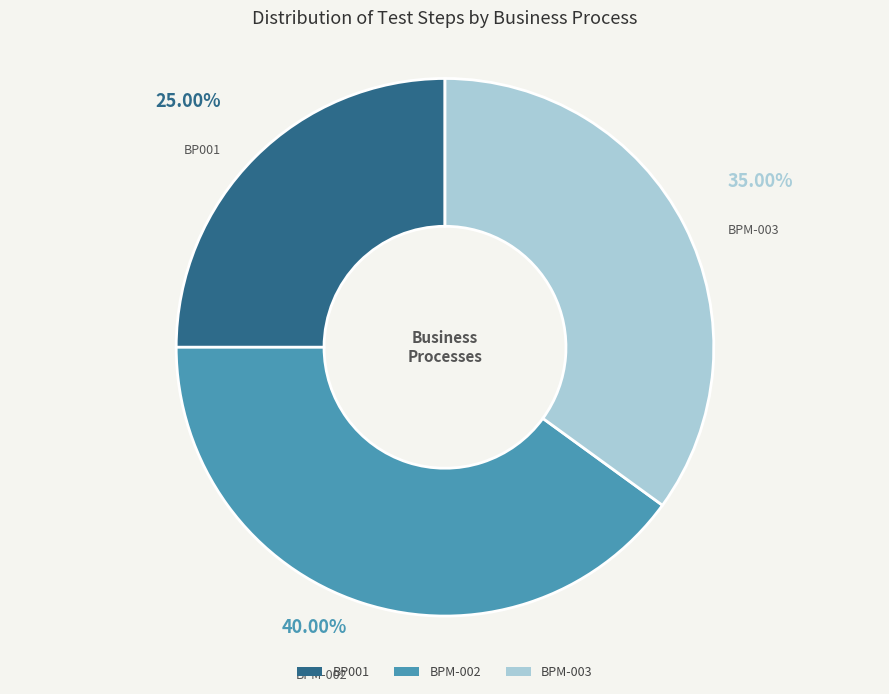

Which slice is the largest?

BPM-002